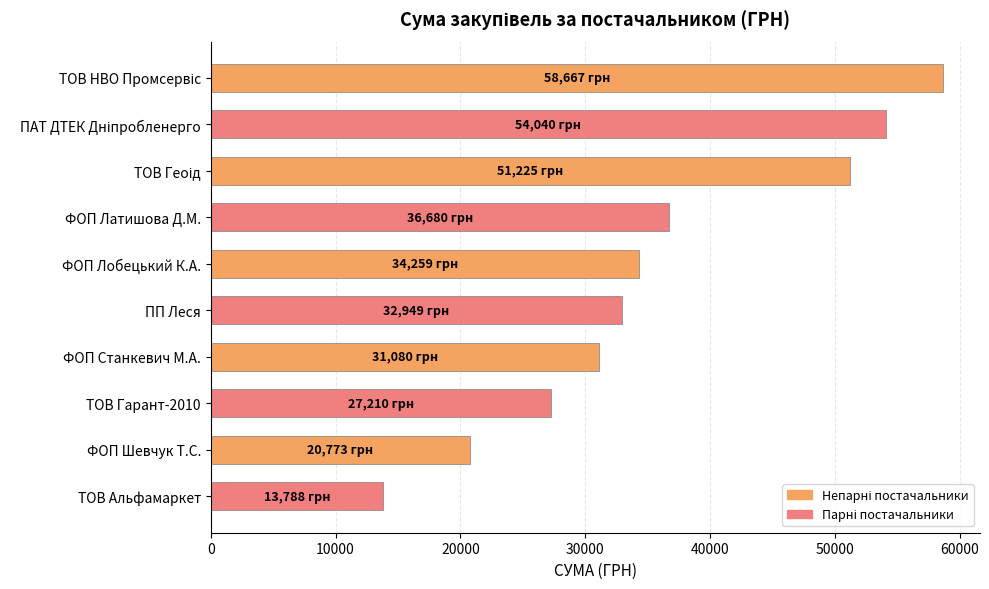

What is the maximum value shown in the chart?

58667.0